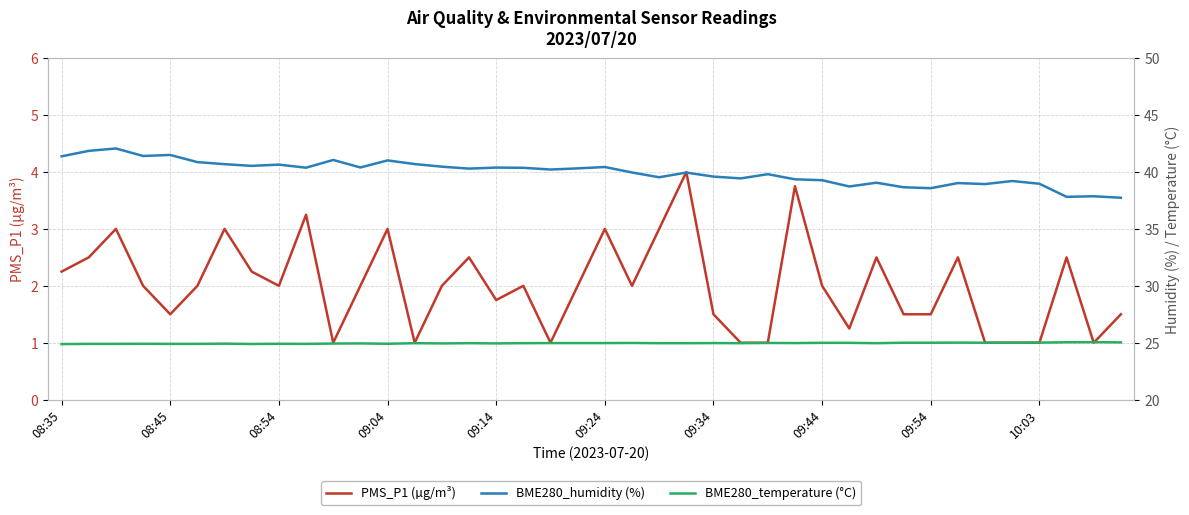

Reading left to right, transcribe all the data shown in this chart.

PMS_P1 (µg/m³): 2.2	2.5	3.0	2.0	1.5	2.0	3.0	2.2	2.0	3.2	1.0	2.0	3.0	1.0	2.0	2.5	1.8	2.0	1.0	2.0	3.0	2.0	3.0	4.0	1.5	1.0	1.0	3.8	2.0	1.2	2.5	1.5	1.5	2.5	1.0	1.0	1.0	2.5	1.0	1.5
BME280_humidity (%): 41.4	41.9	42.1	41.4	41.5	40.9	40.7	40.5	40.6	40.4	41.1	40.4	41.0	40.7	40.5	40.3	40.4	40.4	40.2	40.3	40.4	40.0	39.5	40.0	39.6	39.4	39.8	39.4	39.3	38.7	39.1	38.7	38.6	39.0	38.9	39.2	39.0	37.8	37.9	37.7
BME280_temperature (°C): 24.9	24.9	24.9	24.9	24.9	24.9	24.9	24.9	24.9	24.9	24.9	24.9	24.9	25.0	24.9	25.0	24.9	25.0	25.0	25.0	25.0	25.0	25.0	25.0	25.0	25.0	25.0	25.0	25.0	25.0	25.0	25.0	25.0	25.0	25.0	25.0	25.0	25.0	25.1	25.0